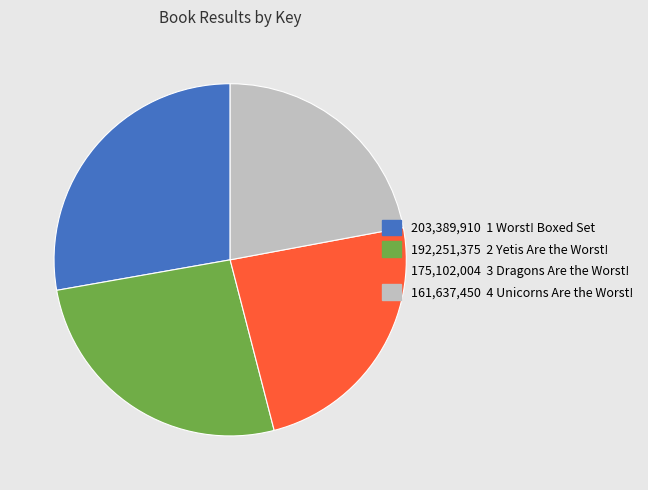

Does any single category account for the majority?

No